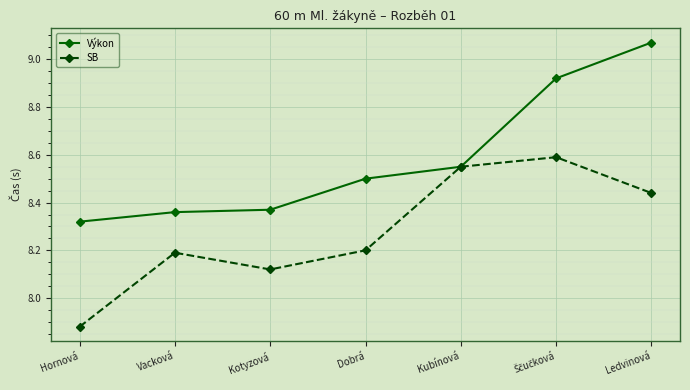

Is the value of SB at Hornová greater than the value of Výkon at Vacková?

No